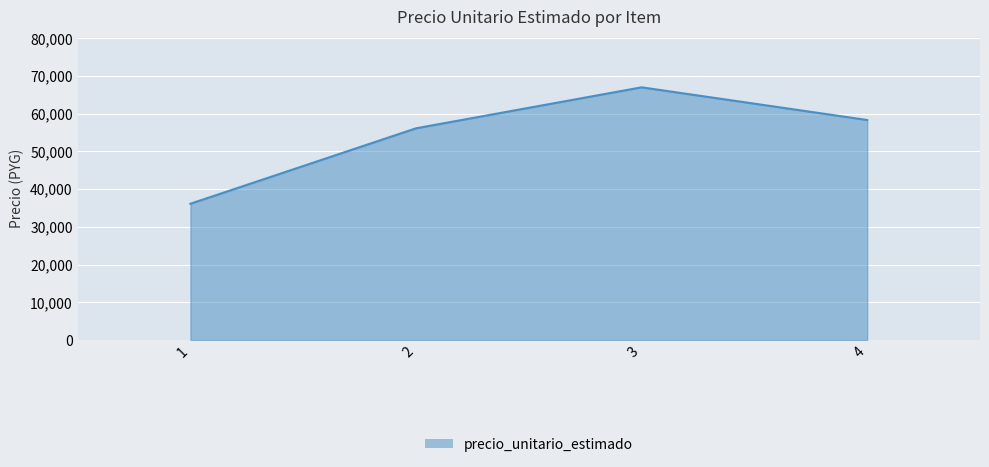

Is it true that the value at 4 is 58333?

True